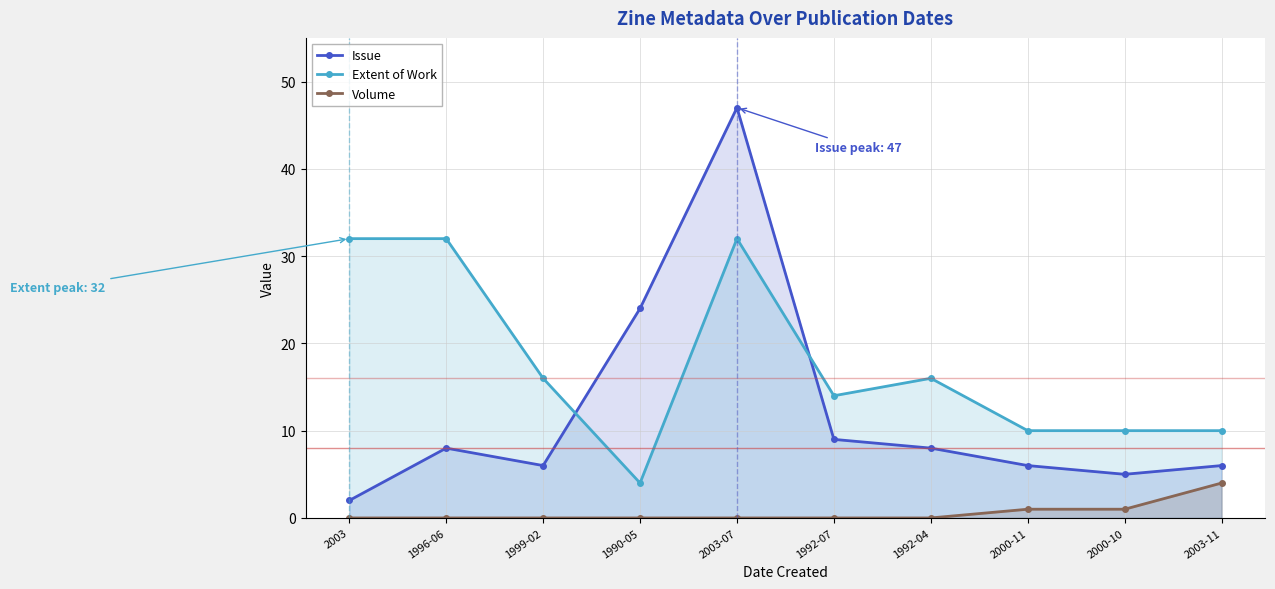

Count the Volume values in the range 0 to 1.

9